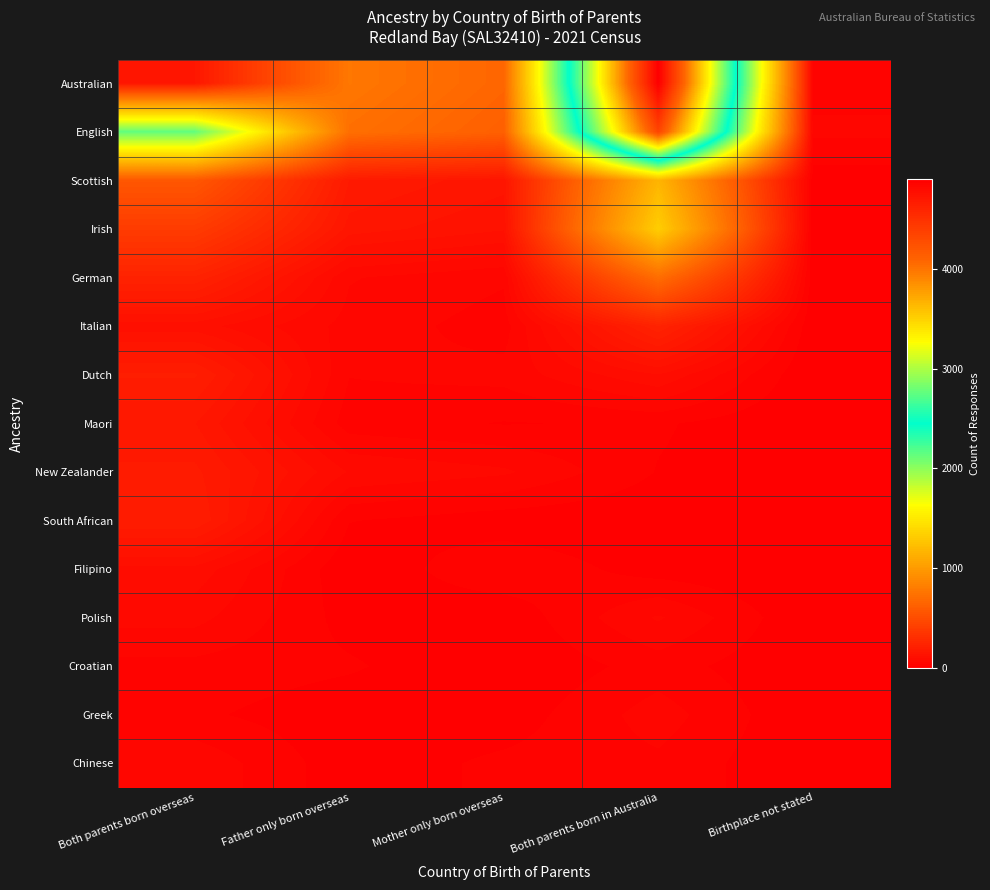

Reading right to left, what are all the values shown in this chart?

Australian: Birthplace not stated=29	Both parents born in Australia=4899	Mother only born overseas=657	Father only born overseas=768	Both parents born overseas=152
English: Birthplace not stated=43	Both parents born in Australia=4341	Mother only born overseas=620	Father only born overseas=720	Both parents born overseas=2136
Scottish: Birthplace not stated=8	Both parents born in Australia=1166	Mother only born overseas=141	Father only born overseas=172	Both parents born overseas=561
Irish: Birthplace not stated=3	Both parents born in Australia=1321	Mother only born overseas=117	Father only born overseas=144	Both parents born overseas=387
German: Birthplace not stated=5	Both parents born in Australia=704	Mother only born overseas=41	Father only born overseas=59	Both parents born overseas=226
Italian: Birthplace not stated=4	Both parents born in Australia=228	Mother only born overseas=29	Father only born overseas=50	Both parents born overseas=105
Dutch: Birthplace not stated=0	Both parents born in Australia=95	Mother only born overseas=45	Father only born overseas=39	Both parents born overseas=194
Maori: Birthplace not stated=0	Both parents born in Australia=22	Mother only born overseas=18	Father only born overseas=28	Both parents born overseas=154
New Zealander: Birthplace not stated=3	Both parents born in Australia=18	Mother only born overseas=61	Father only born overseas=75	Both parents born overseas=177
South African: Birthplace not stated=0	Both parents born in Australia=3	Mother only born overseas=7	Father only born overseas=20	Both parents born overseas=190
Filipino: Birthplace not stated=0	Both parents born in Australia=9	Mother only born overseas=36	Father only born overseas=3	Both parents born overseas=89
Polish: Birthplace not stated=0	Both parents born in Australia=60	Mother only born overseas=4	Father only born overseas=11	Both parents born overseas=64
Croatian: Birthplace not stated=0	Both parents born in Australia=28	Mother only born overseas=0	Father only born overseas=22	Both parents born overseas=32
Greek: Birthplace not stated=0	Both parents born in Australia=48	Mother only born overseas=7	Father only born overseas=5	Both parents born overseas=23
Chinese: Birthplace not stated=0	Both parents born in Australia=34	Mother only born overseas=24	Father only born overseas=6	Both parents born overseas=53